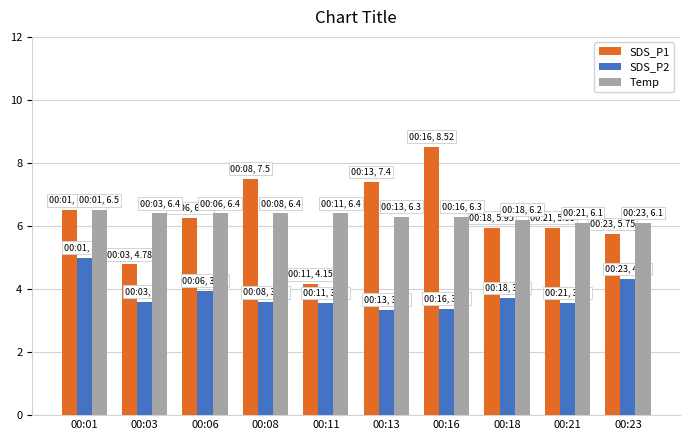

The SDS_P2 series shows 3.5 at 00:11. True or false?

True